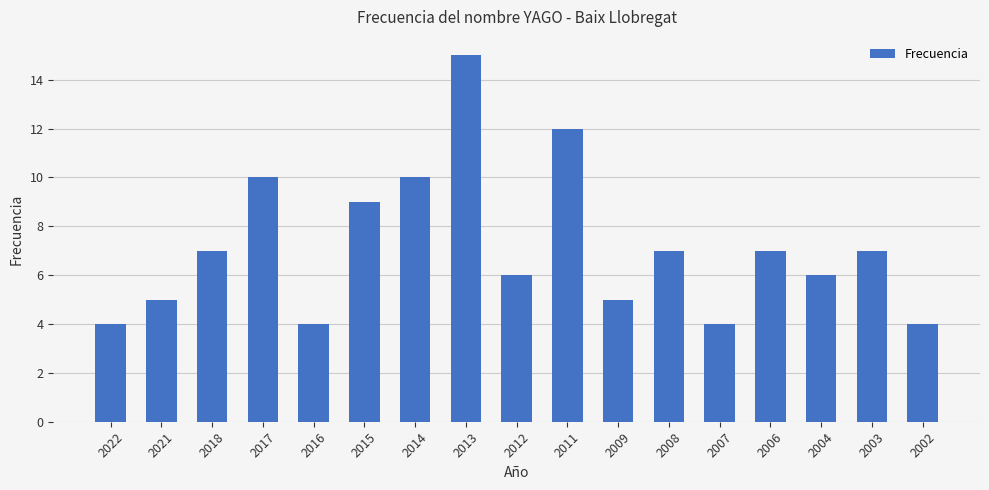

What is the sum of all values?

122